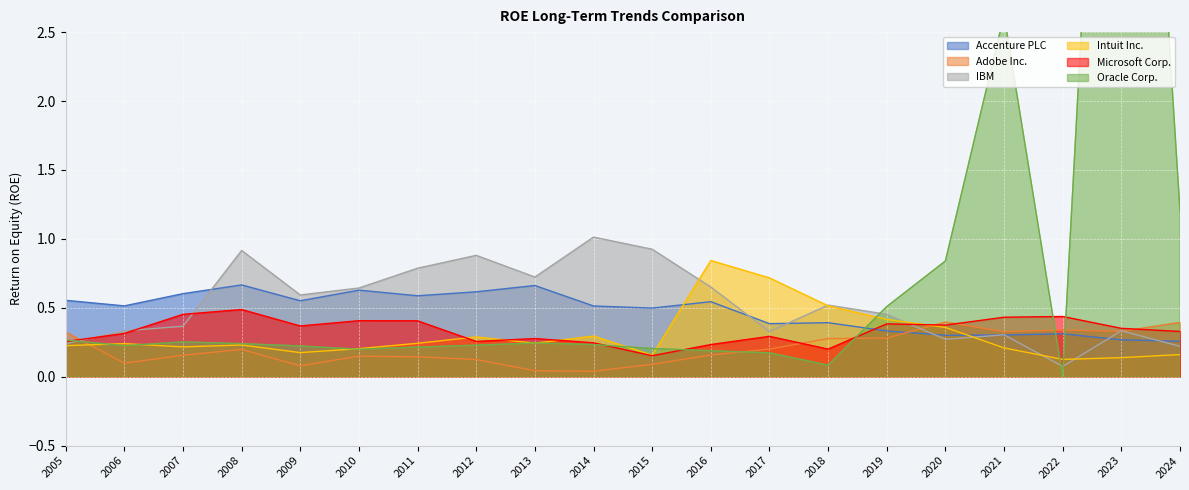

In Microsoft Corp., how many points are higher than both neighbors (excluding endpoints)?

6